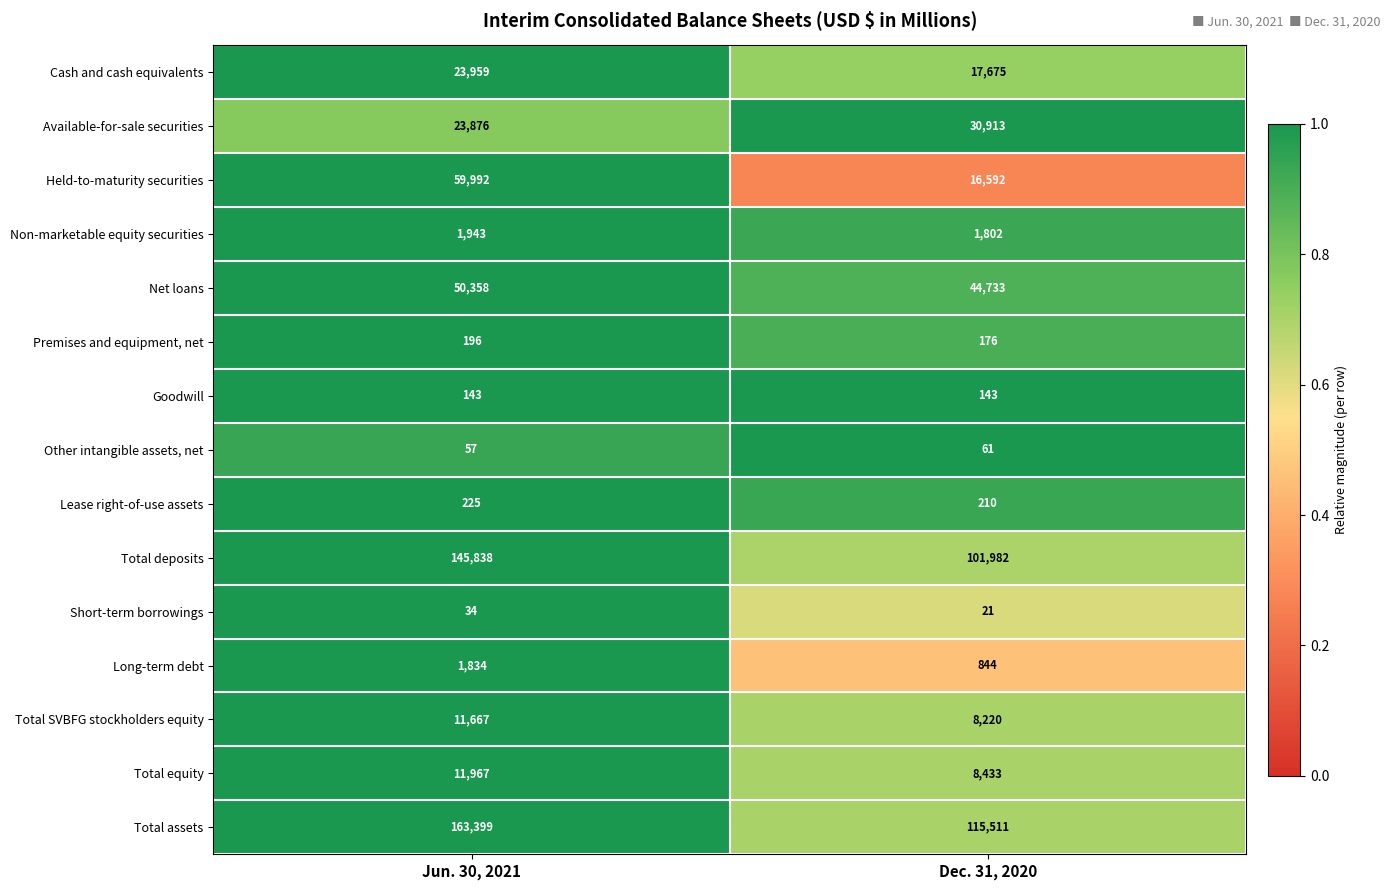

What is the sum of all Long-term debt values?

2678